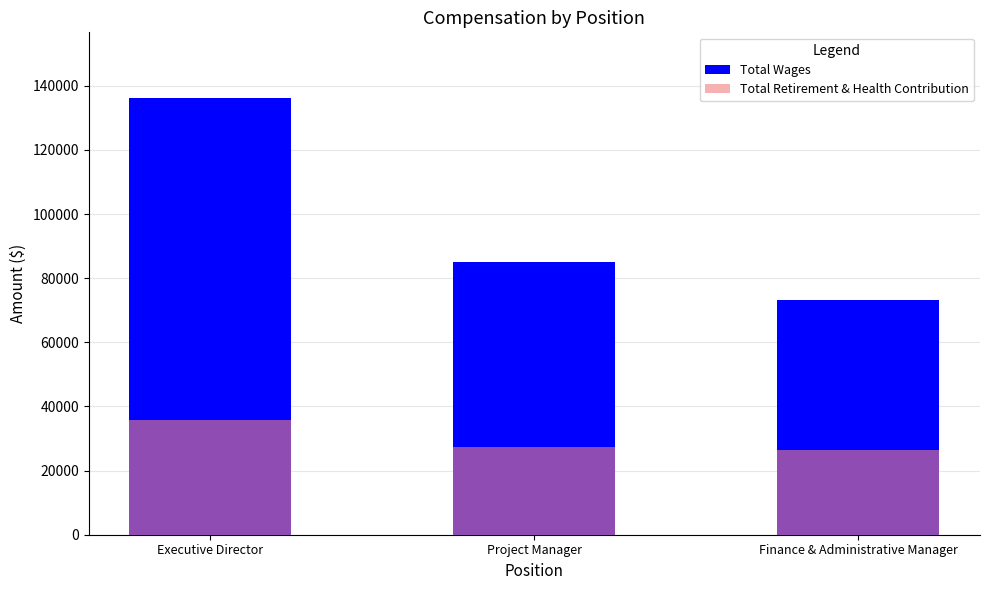

How many categories are shown in the chart?

3